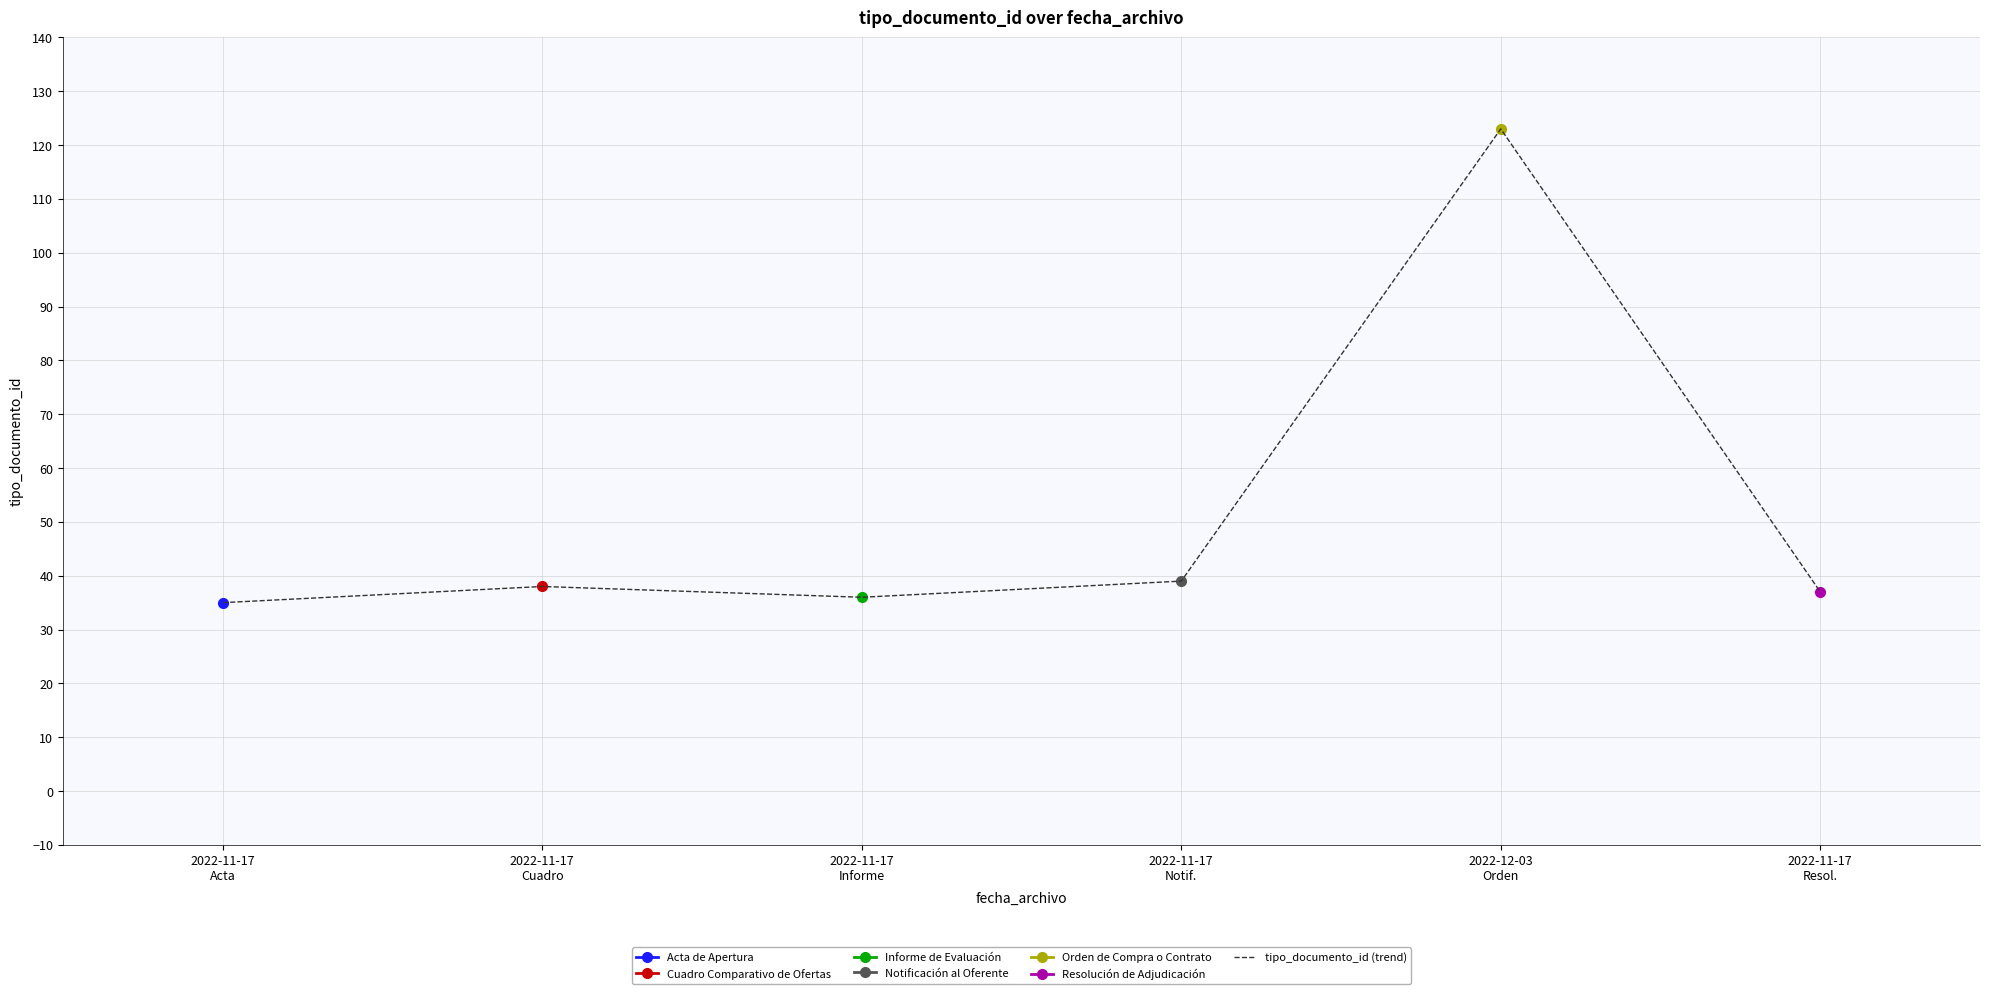

What is the difference between the values at 2022-11-17
Cuadro and 2022-11-17
Resol.?

1